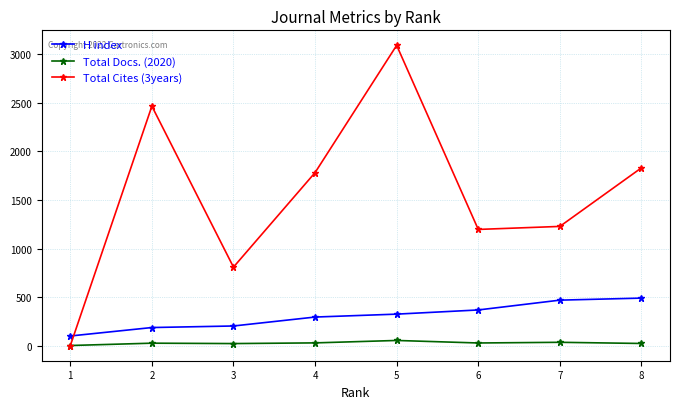

Which series has the largest range (max minus min)?

Total Cites (3years)